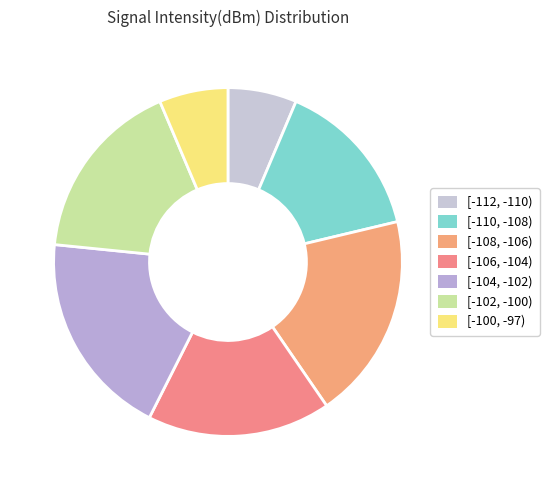

How many segments does this pie chart have?

7